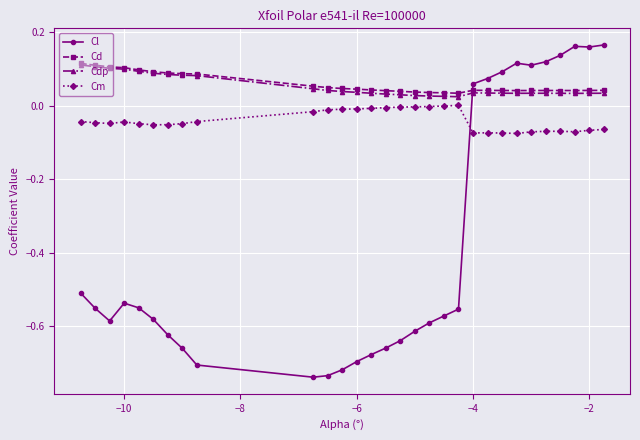

How many intersections are there between Cm and Cl?

1